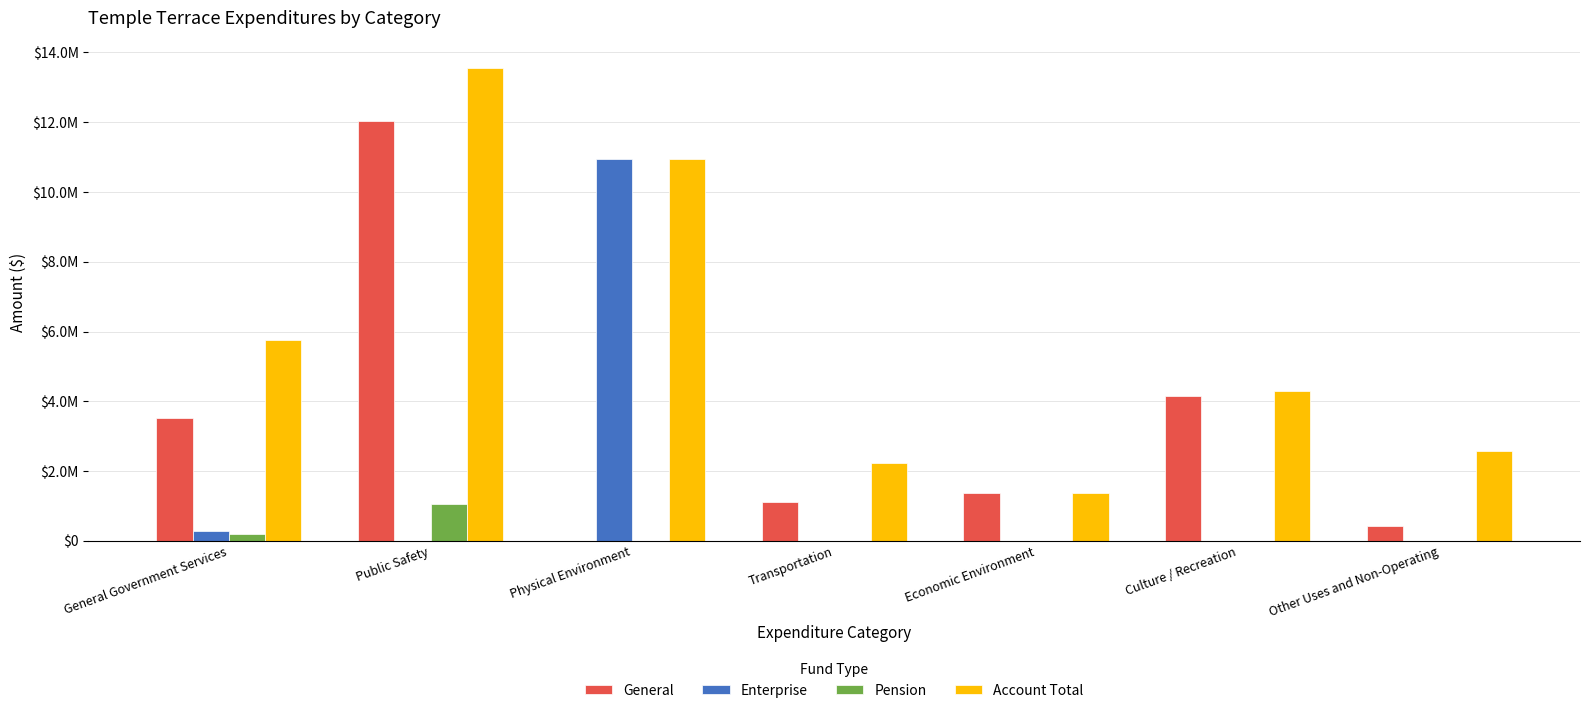

List the series in order of their peak value, highest first.

Account Total, General, Enterprise, Pension